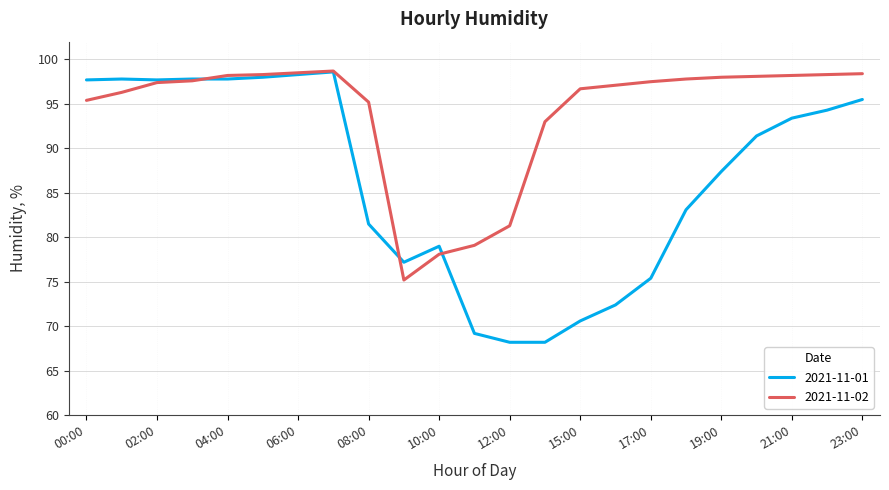

List the series in order of their overall mean, lowest first.

2021-11-01, 2021-11-02